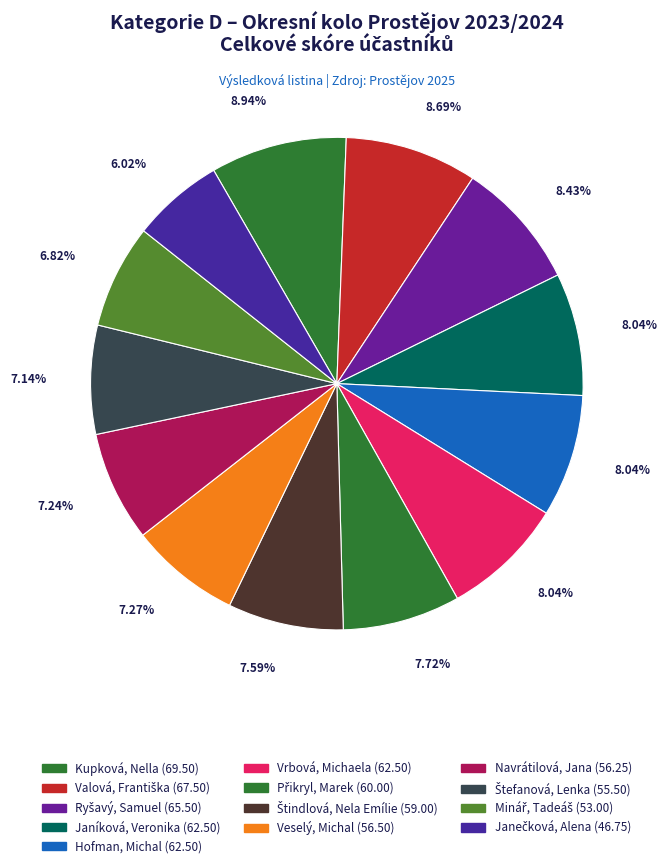

How many slices are in this pie chart?

13